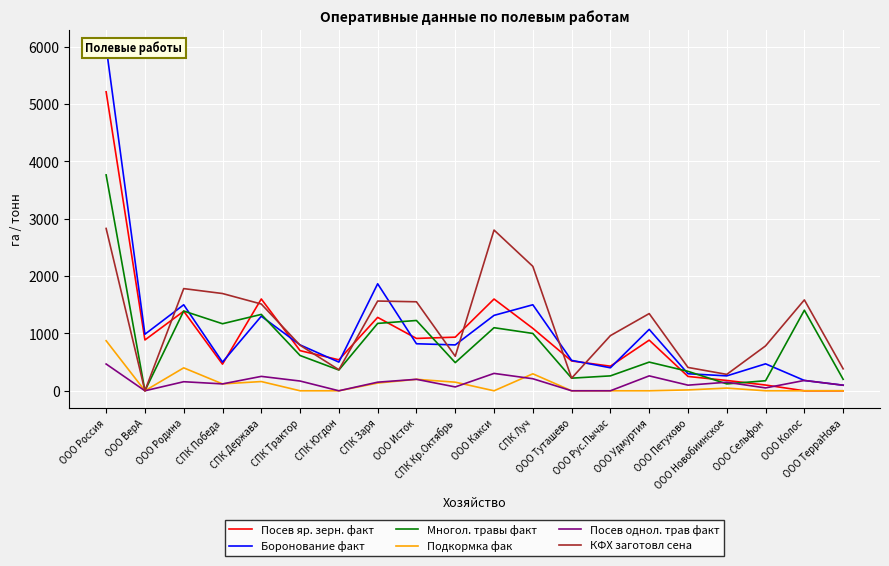

Is it true that Посев яр. зерн. факт equals 250 at ООО Петухово?

True